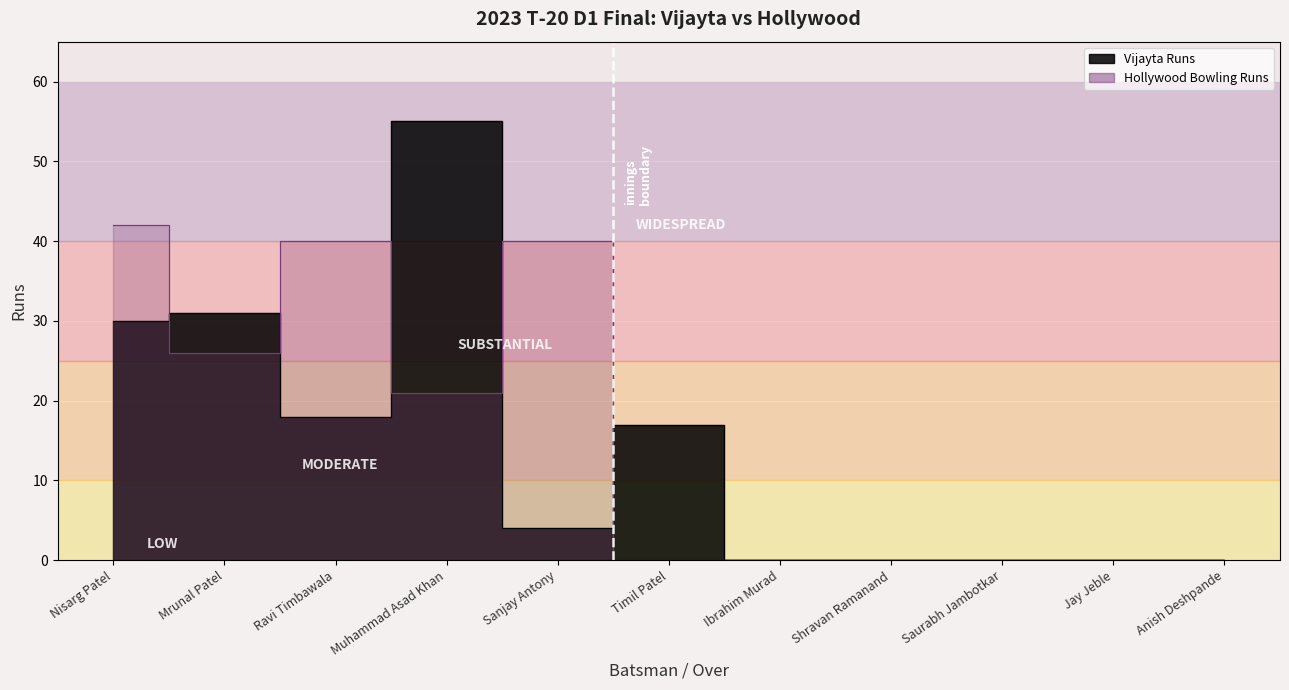

What is the sum of all Hollywood Bowling Runs values?

169